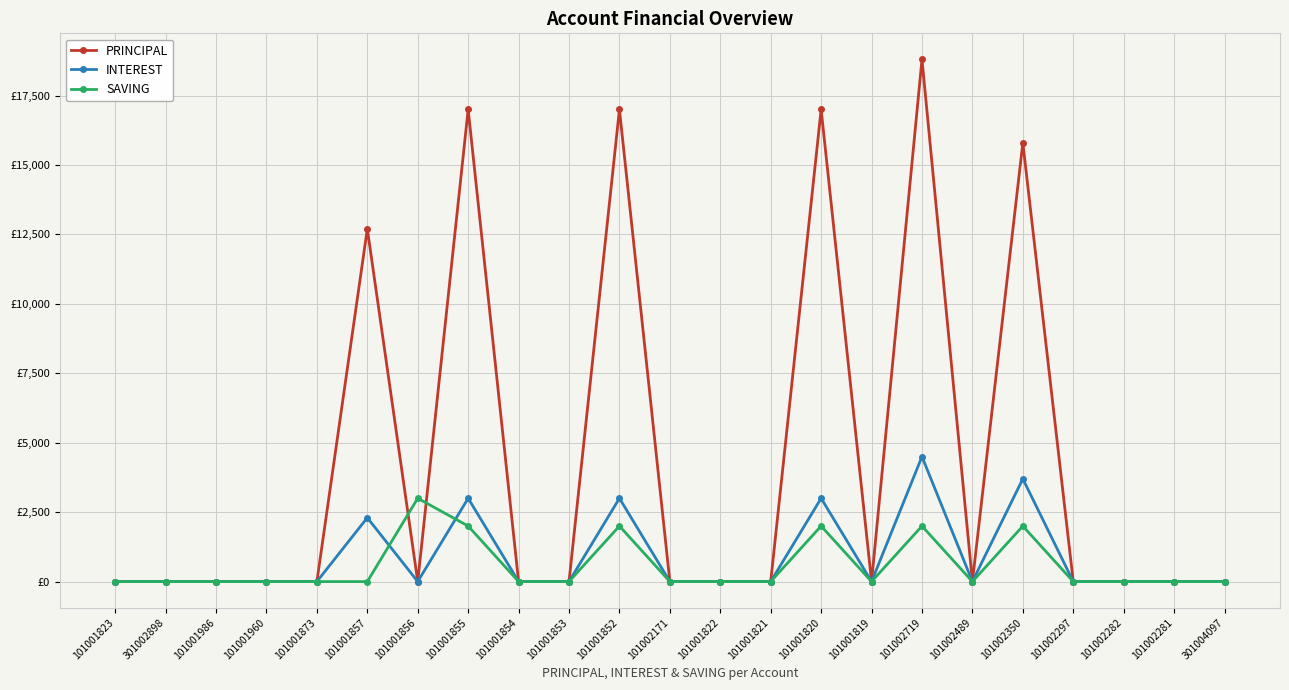

Rank the series by their maximum value, from lowest to highest.

SAVING, INTEREST, PRINCIPAL